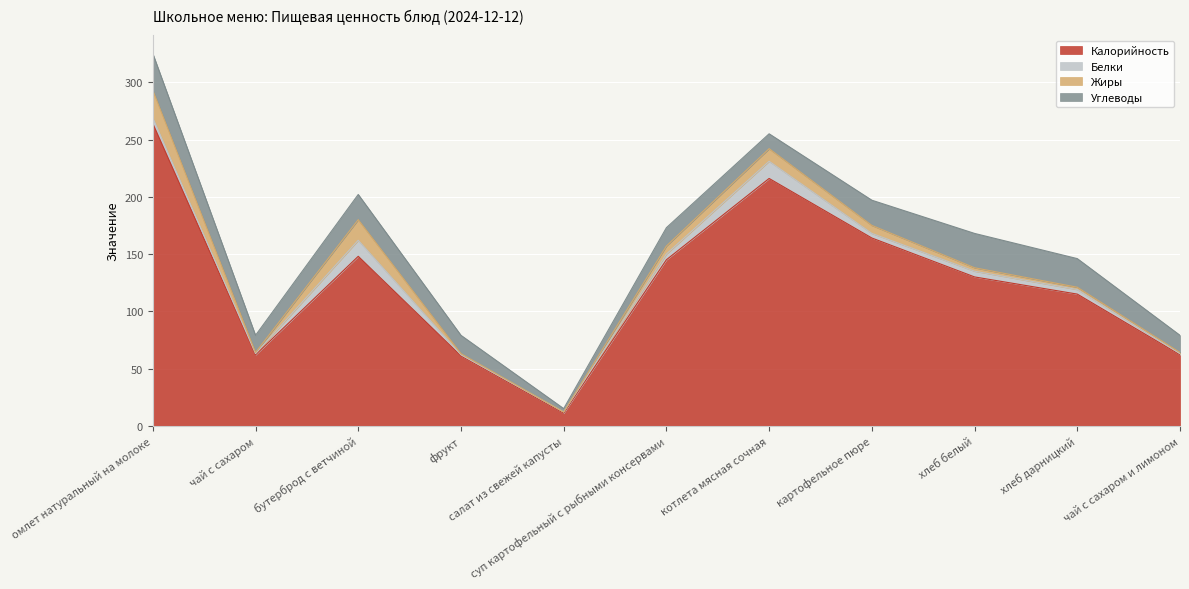

At which category is the sum across all series the highest?

омлет натуральный на молоке